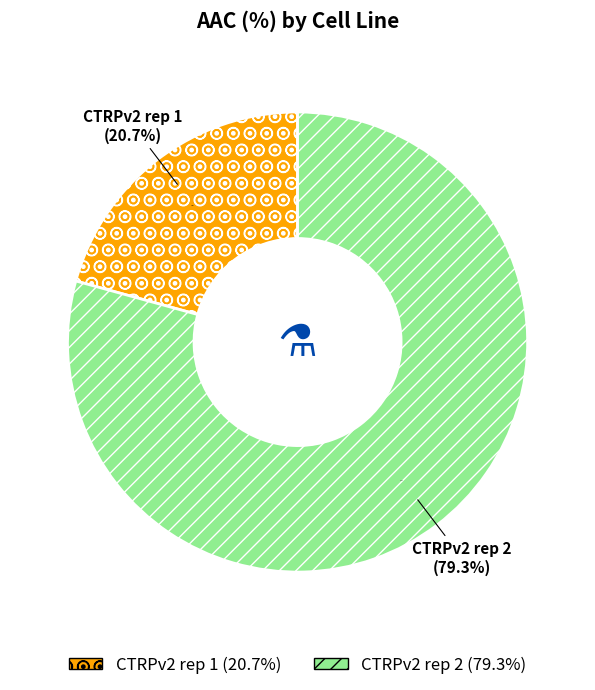

Between CTRPv2 rep 1 and CTRPv2 rep 2, which is larger?

CTRPv2 rep 2